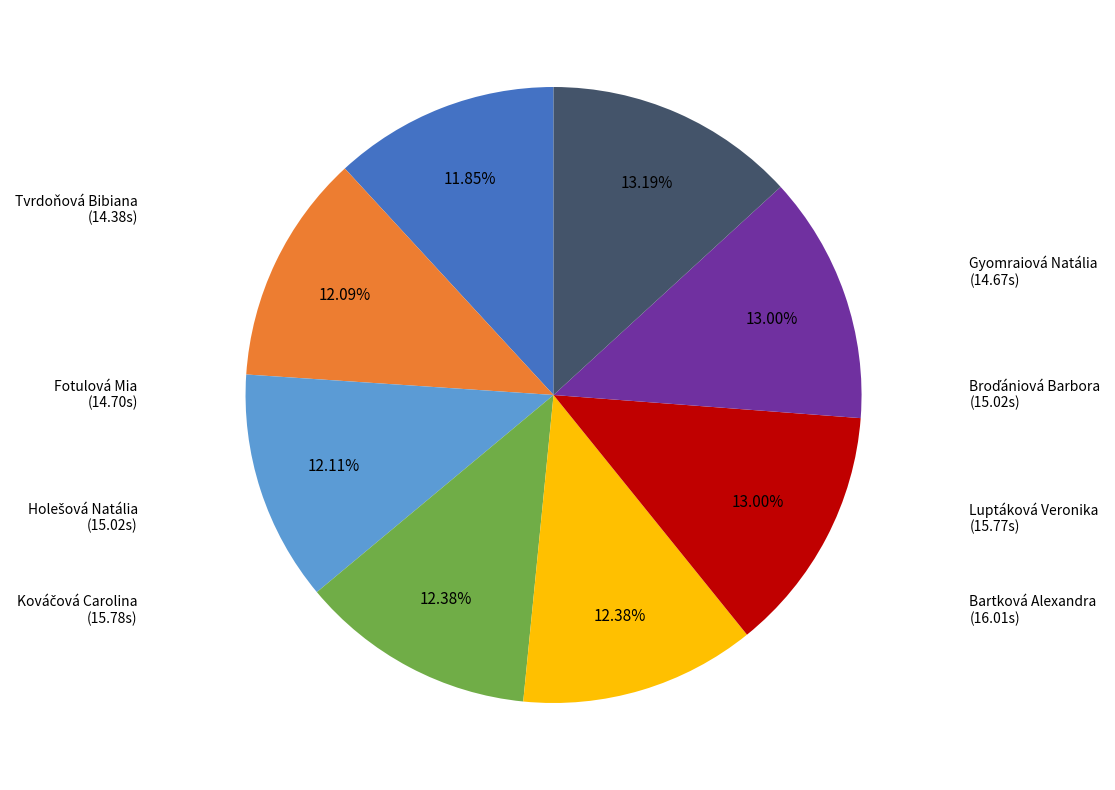

Is it true that Tvrdoňová Bibiana is 12% of the pie?

True